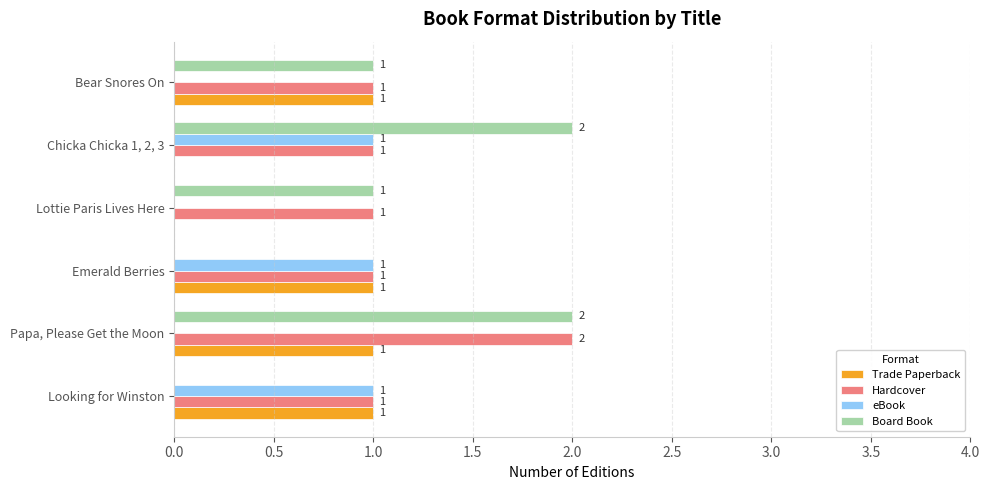

What is the total value across all series at Papa, Please Get the Moon?

5